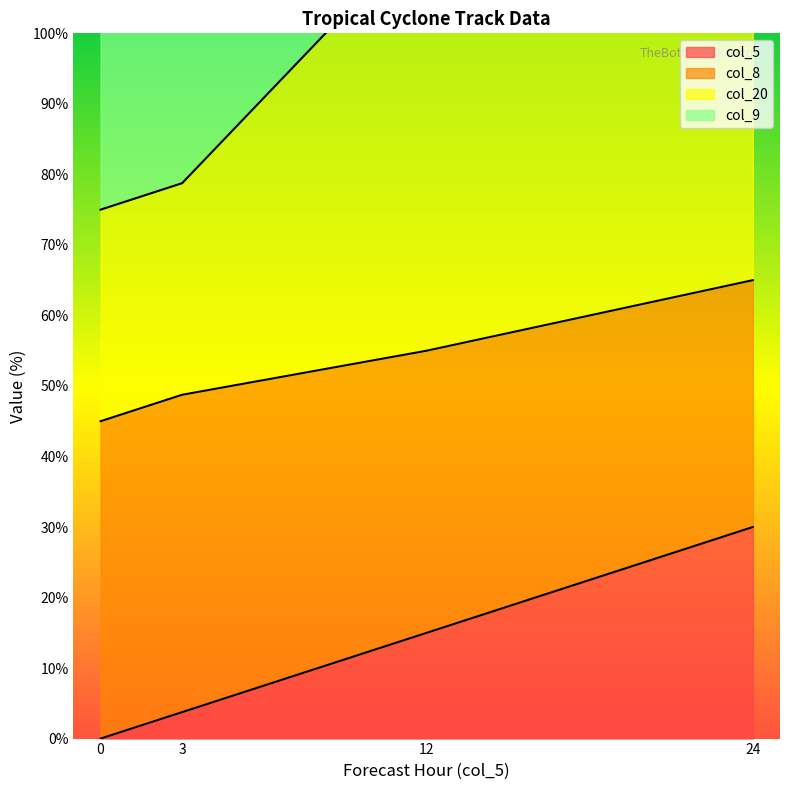

Between 0 and 12, which series saw the biggest shift?

col_5